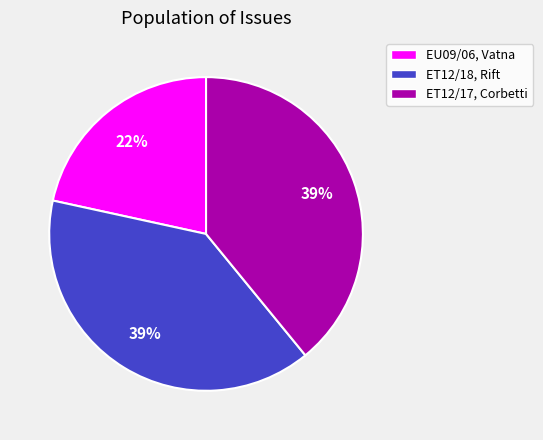

Count the number of slices in the pie.

3